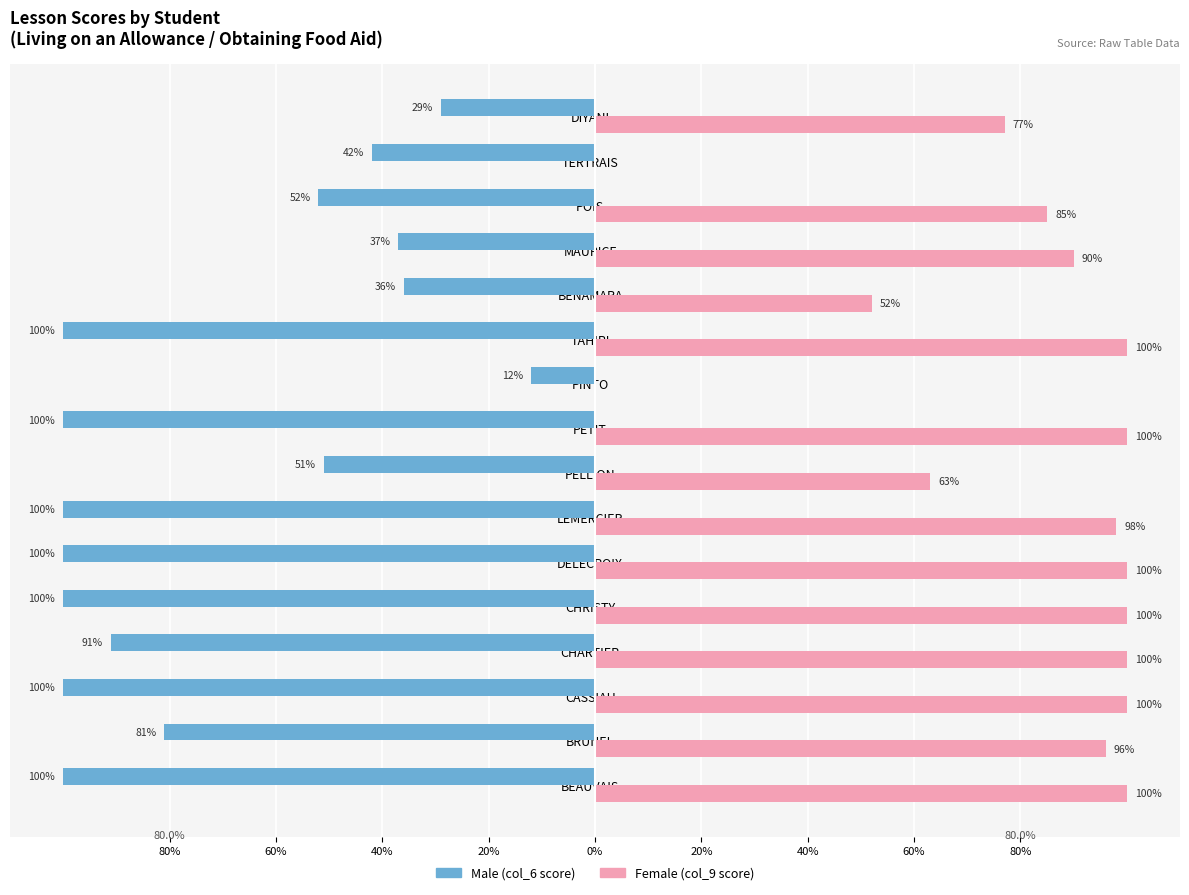

Reading left to right, list all the values displayed in this chart.

Male: -100	-81	-100	-91	-100	-100	-100	-51	-100	-12	-100	-36	-37	-52	-42	-29
Female: 100	96	100	100	100	100	98	63	100	0	100	52	90	85	0	77